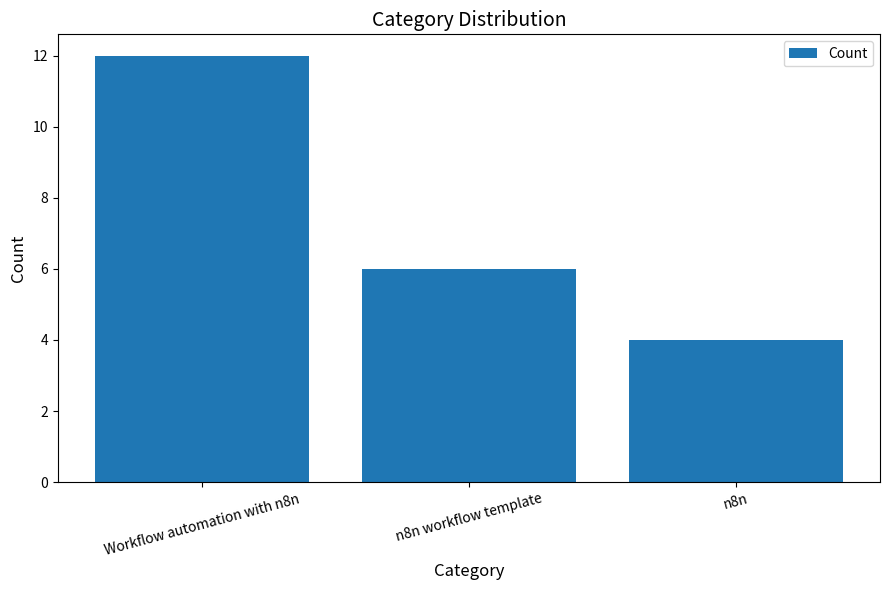

Does the chart contain stacked bars?

No